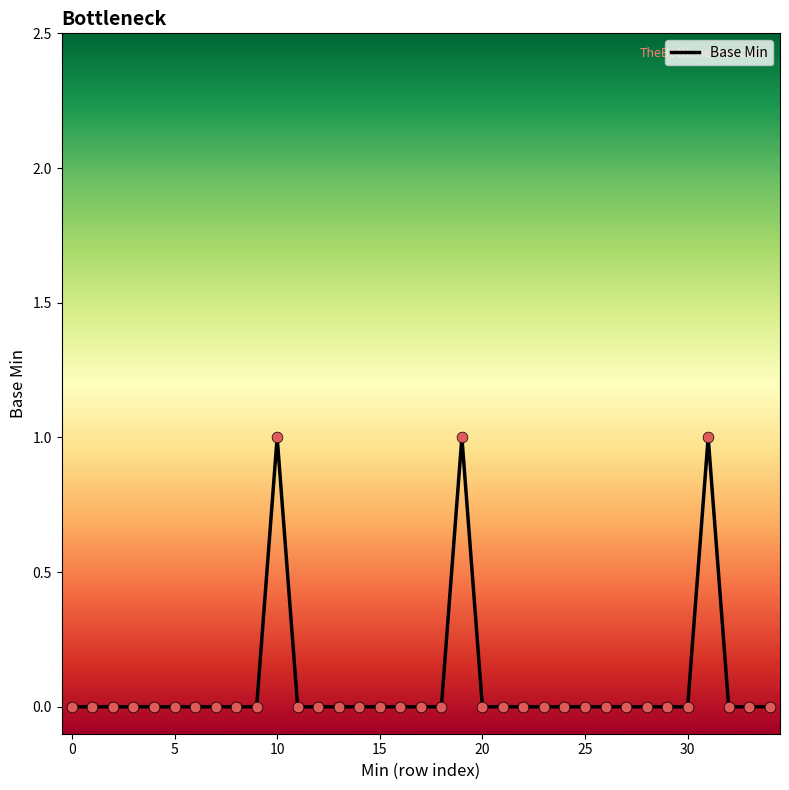

How many lines are shown in the chart?

1